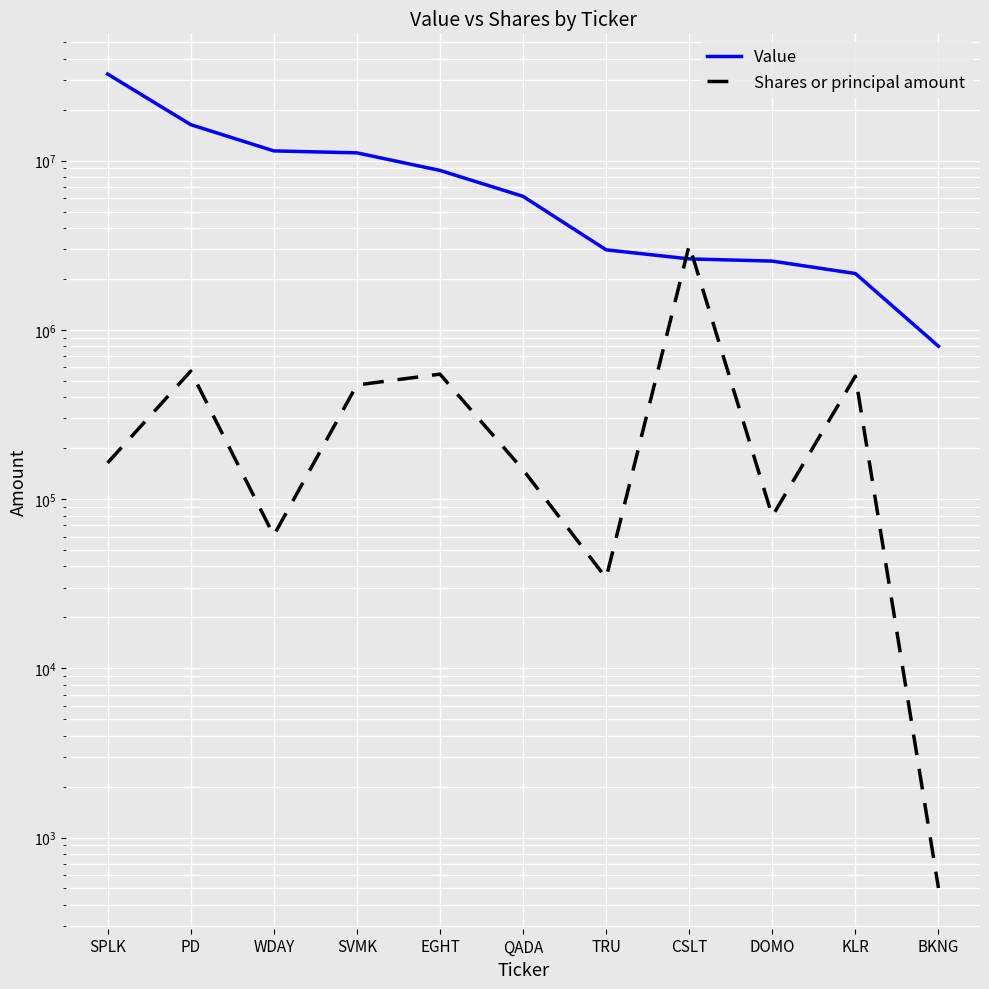

How many categories are shown in the chart?

11